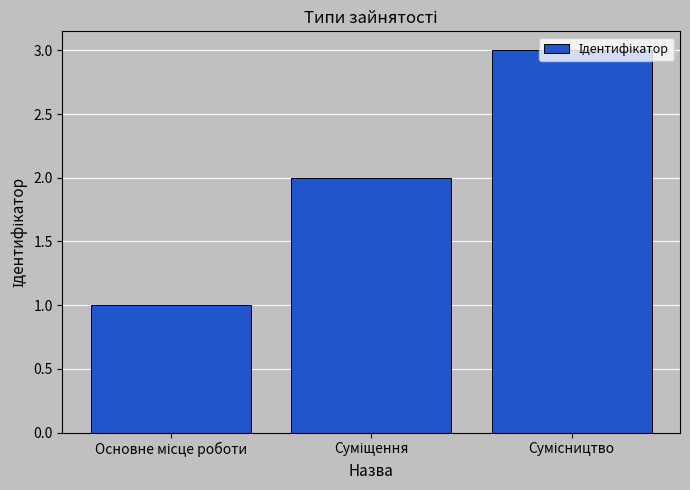

Reading left to right, what are all the values shown in this chart?

1	2	3